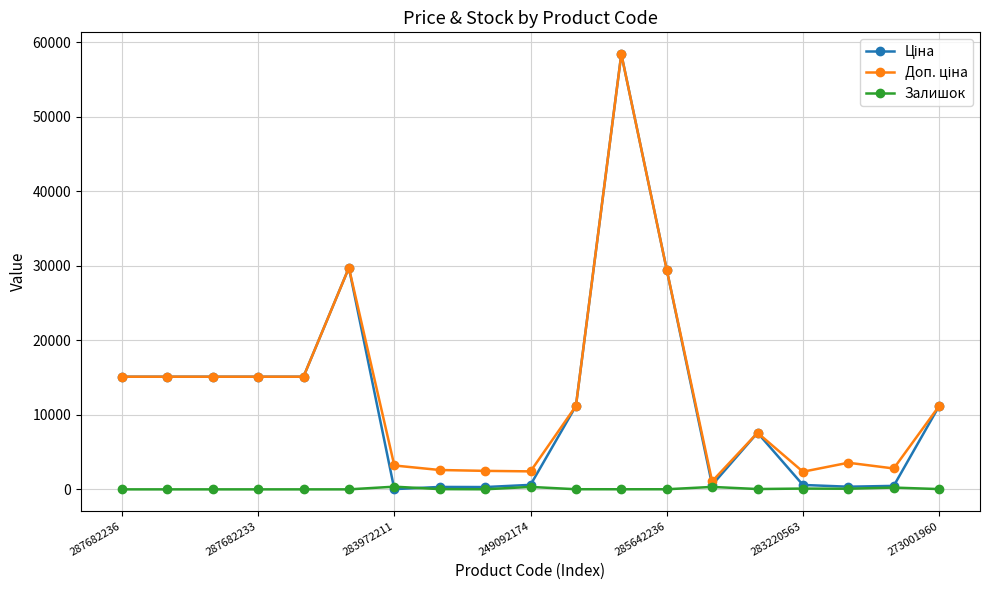

What is the maximum value shown in the chart?

58426.5